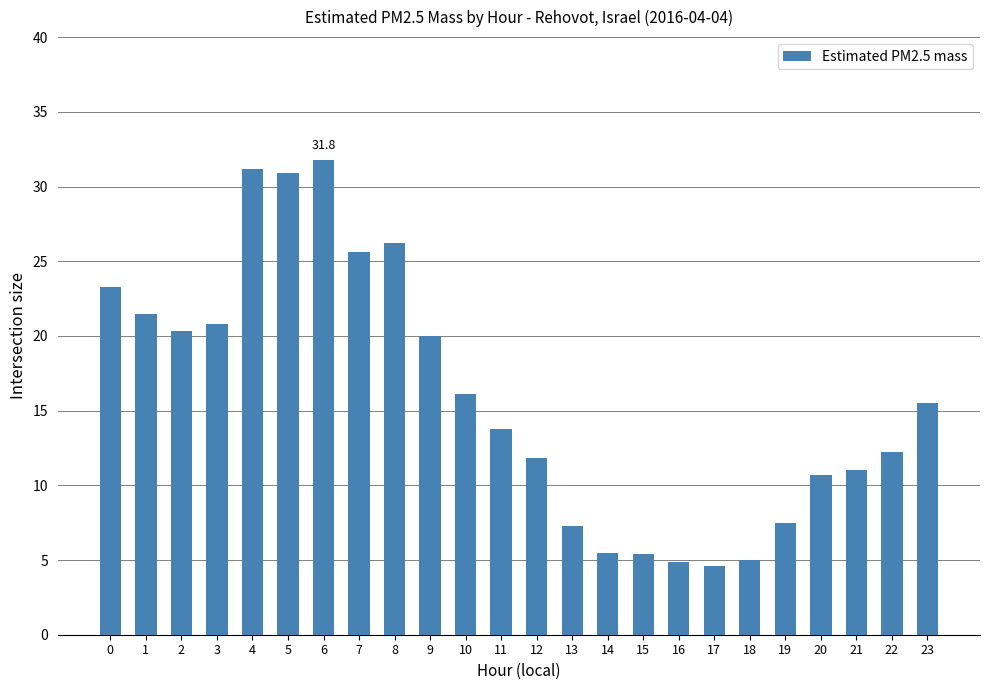

Which has a higher value, 6 or 1?

6